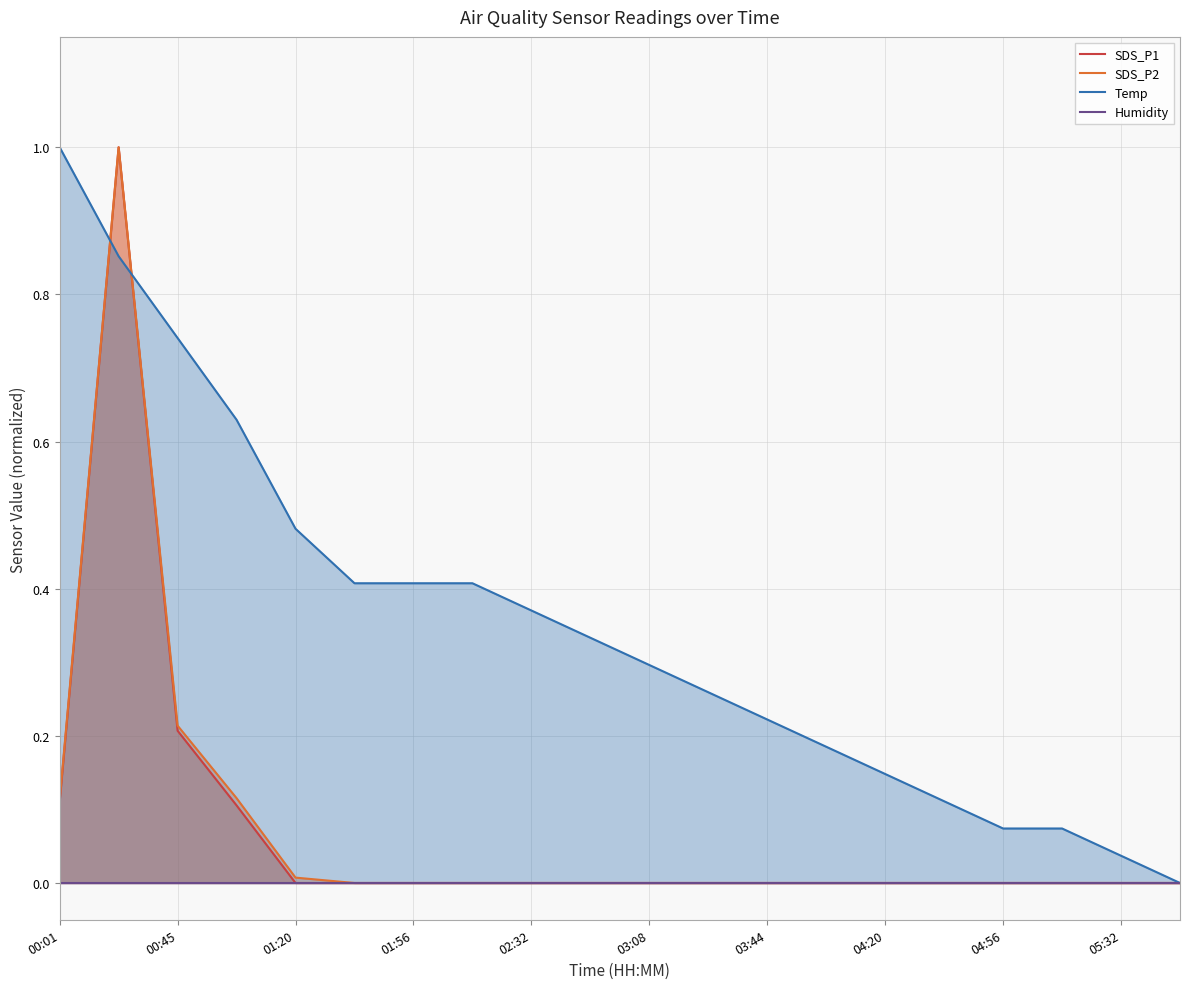

What is the highest value of the Temp series?

1.0